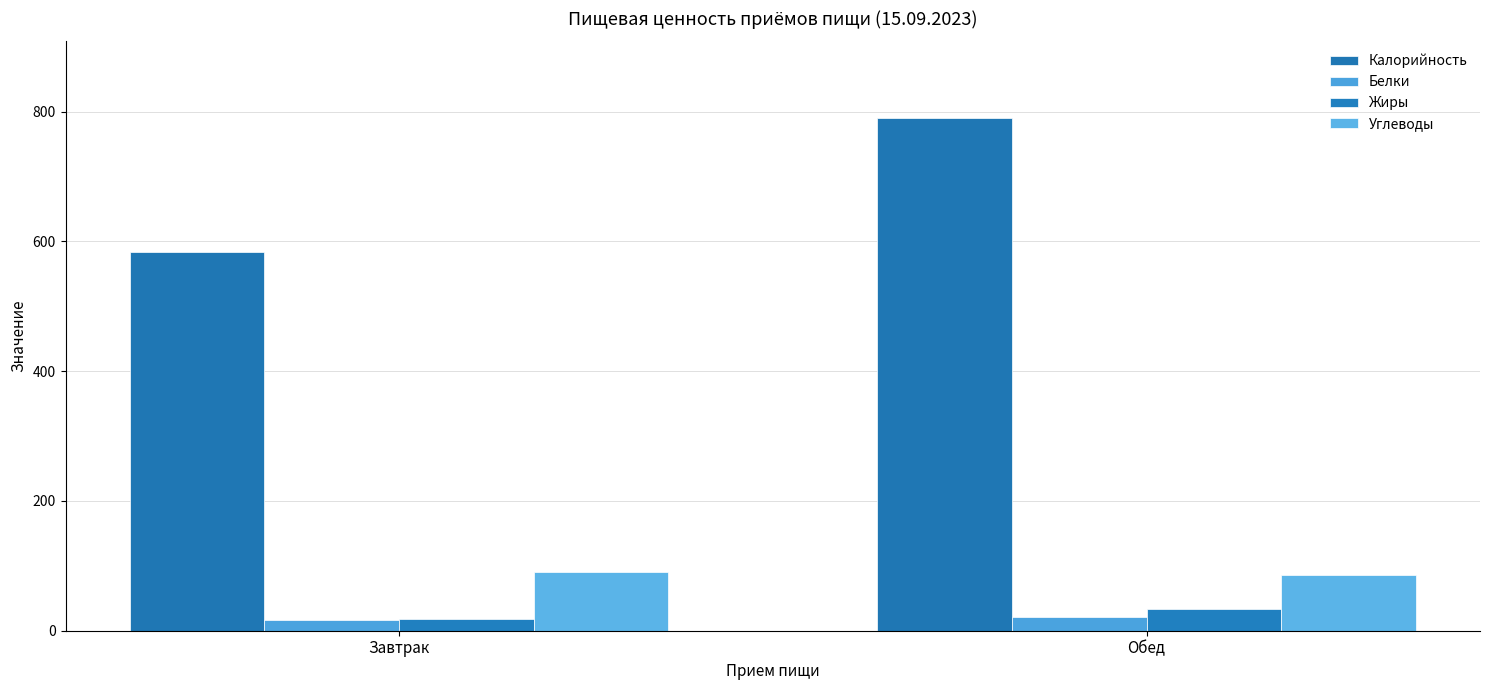

Where does the Углеводы series first go above 90?

Завтрак